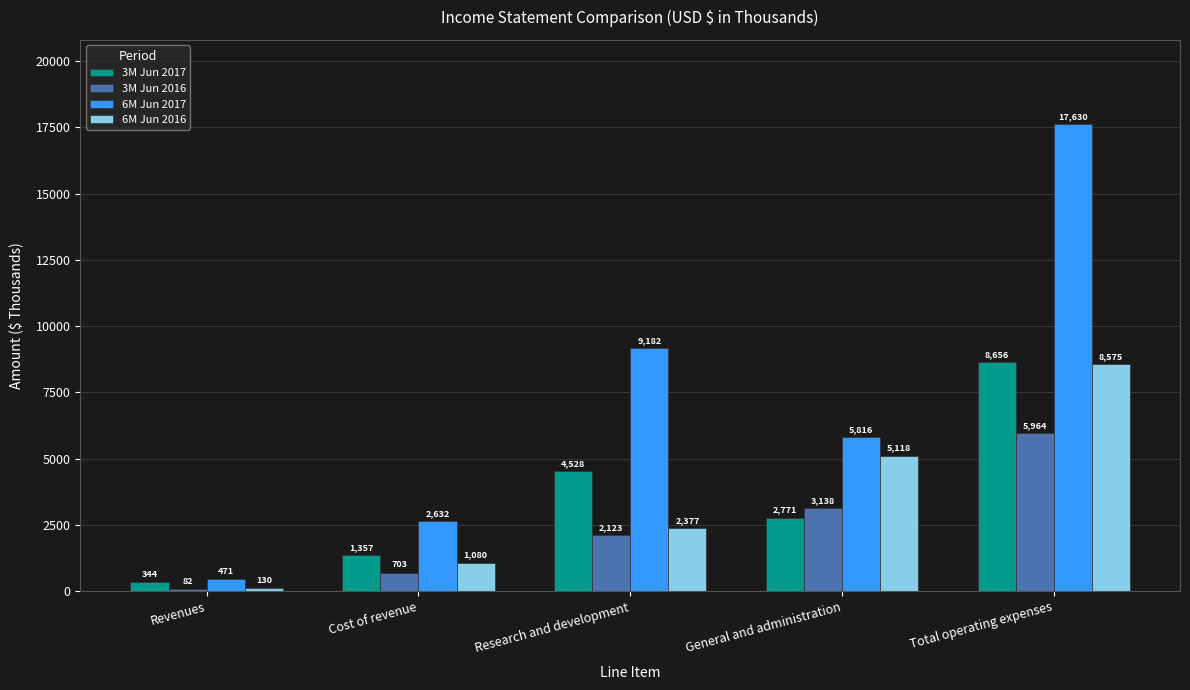

What is the difference between the maximum and minimum values in the 6M Jun 2016 series?

8445